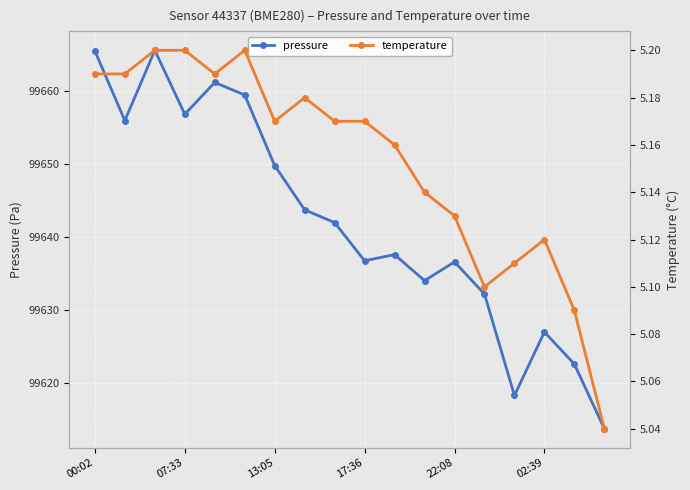

True or false: pressure has more than 1 interior local peaks.

True